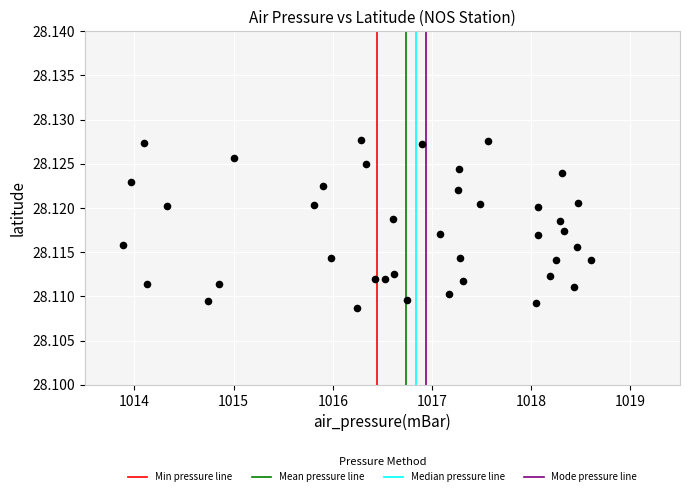

What is the range of X values (max minus min)?

4.7